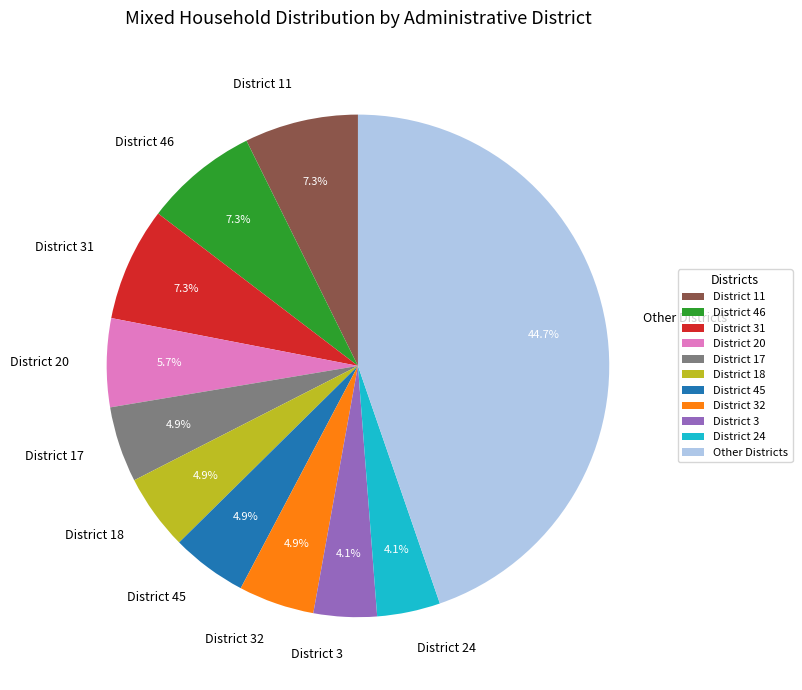

How many slices are in this pie chart?

11